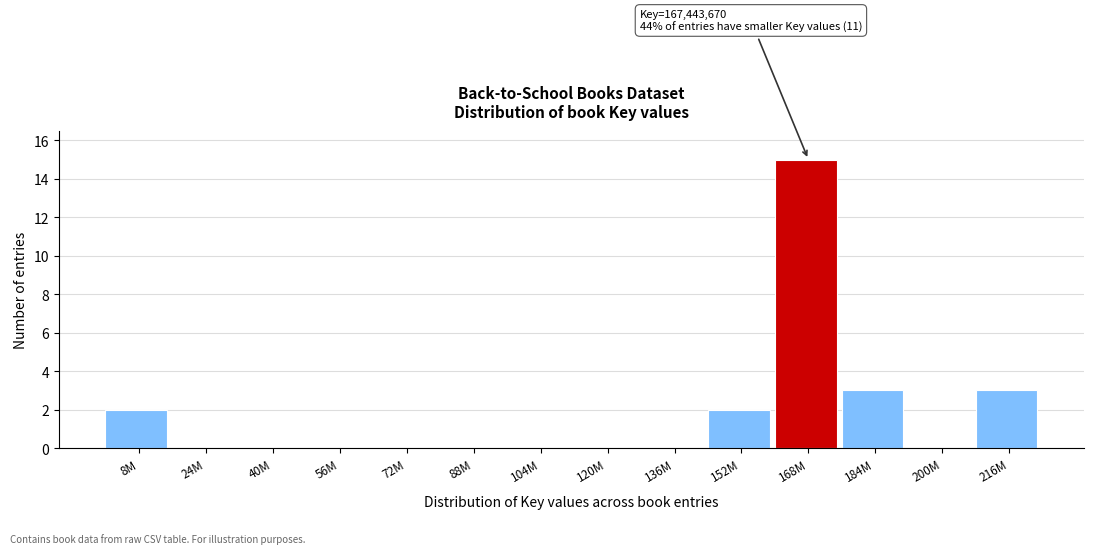

Reading right to left, transcribe all the data shown in this chart.

216M=3	200M=0	184M=3	168M=15	152M=2	136M=0	120M=0	104M=0	88M=0	72M=0	56M=0	40M=0	24M=0	8M=2